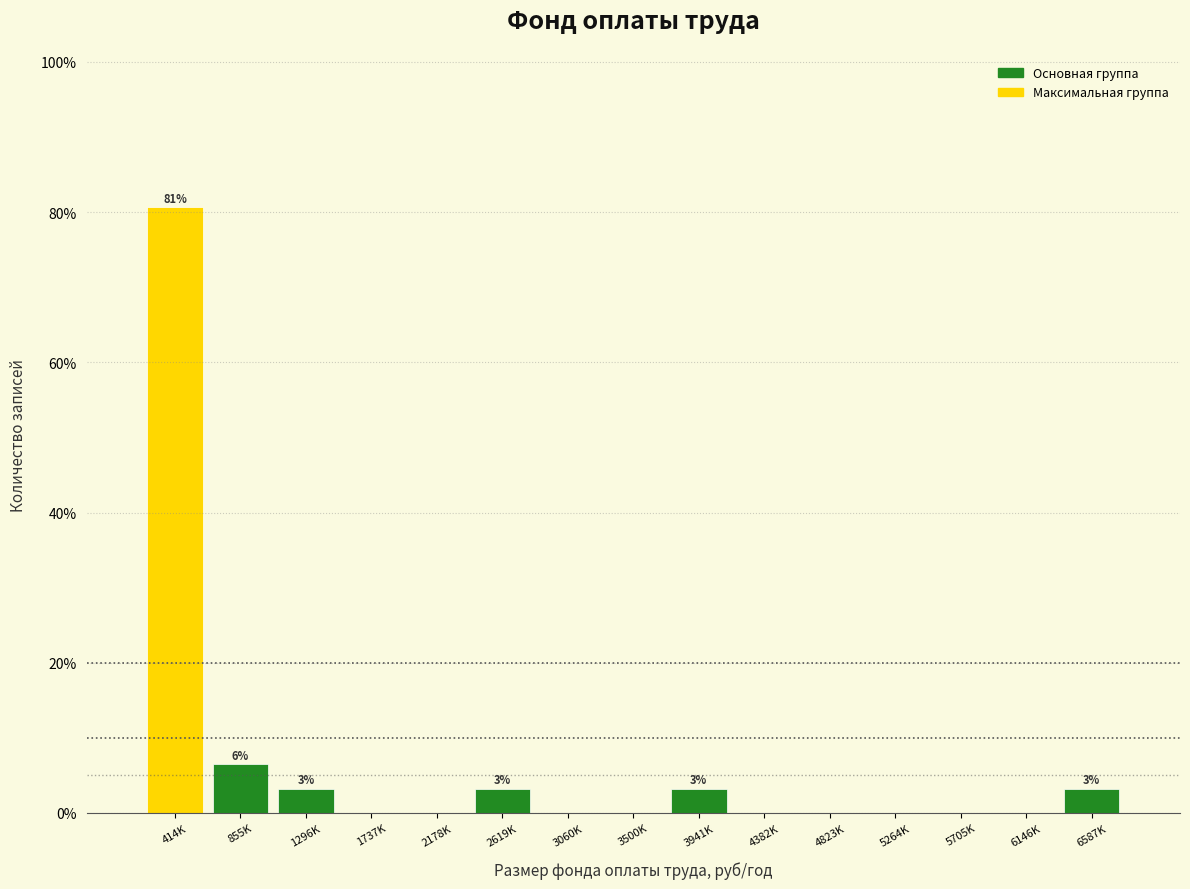

Reading left to right, list all the values displayed in this chart.

414K=80.6	855K=6.5	1296K=3.2	1737K=0.0	2178K=0.0	2619K=3.2	3060K=0.0	3500K=0.0	3941K=3.2	4382K=0.0	4823K=0.0	5264K=0.0	5705K=0.0	6146K=0.0	6587K=3.2